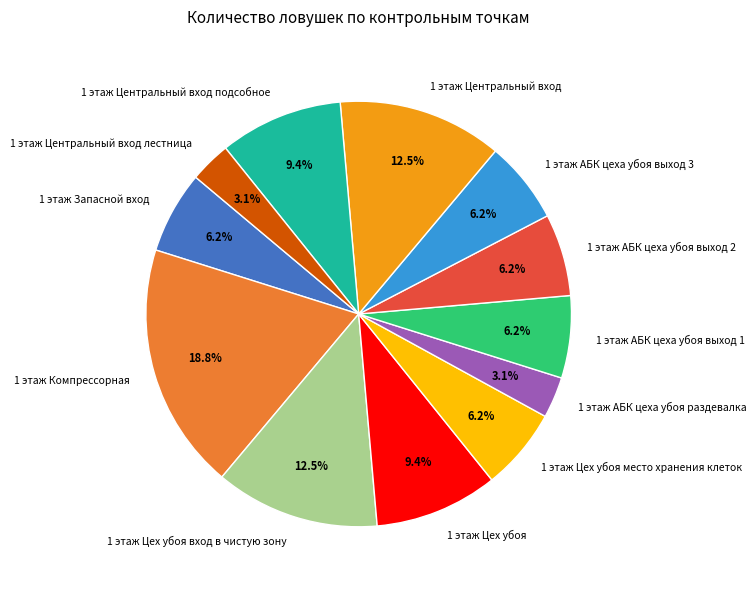

Which category has the biggest portion of the pie?

1 этаж Компрессорная